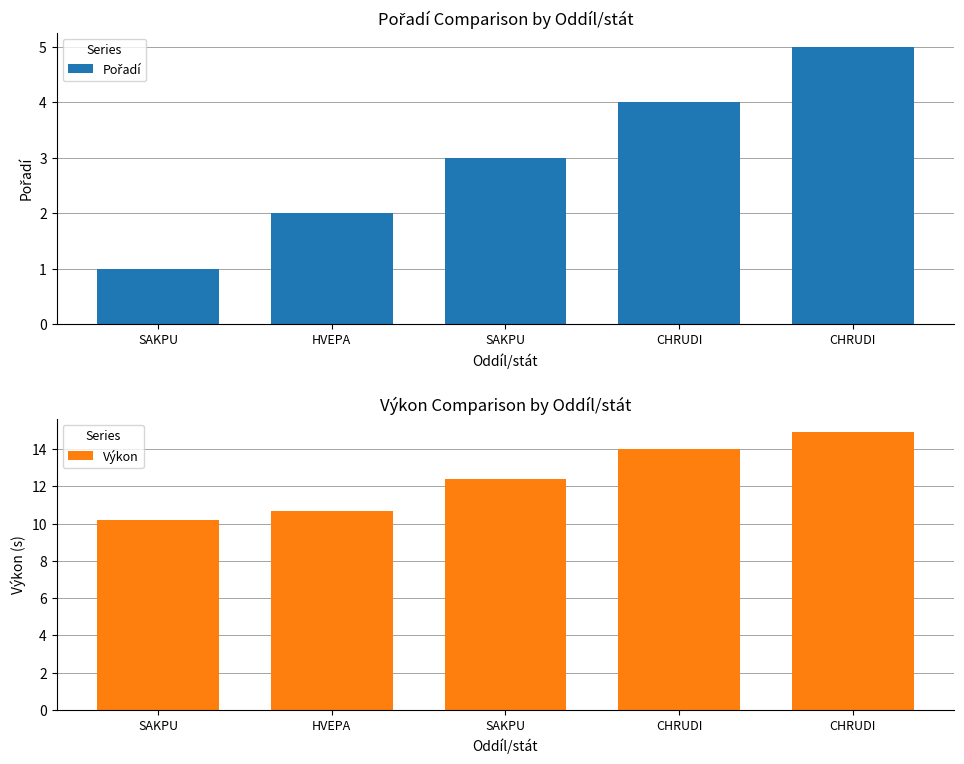

What is the difference between the Výkon values at CHRUDI and HVEPA?

3.3